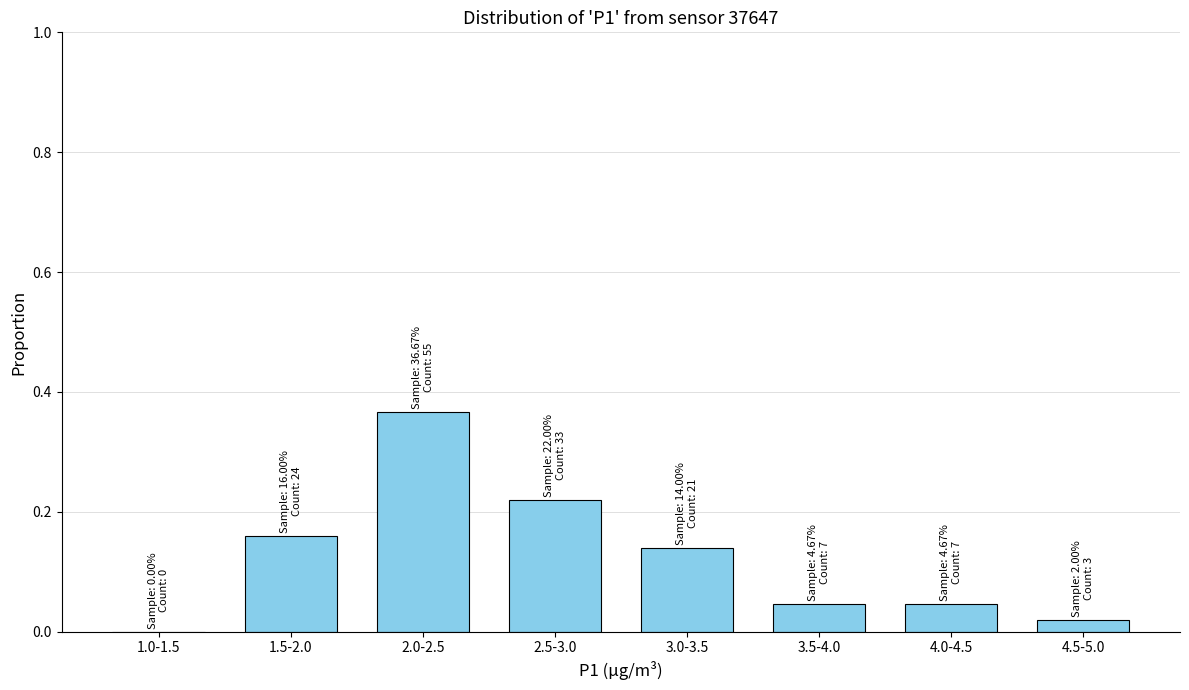

What is the sum of all values?

1.0